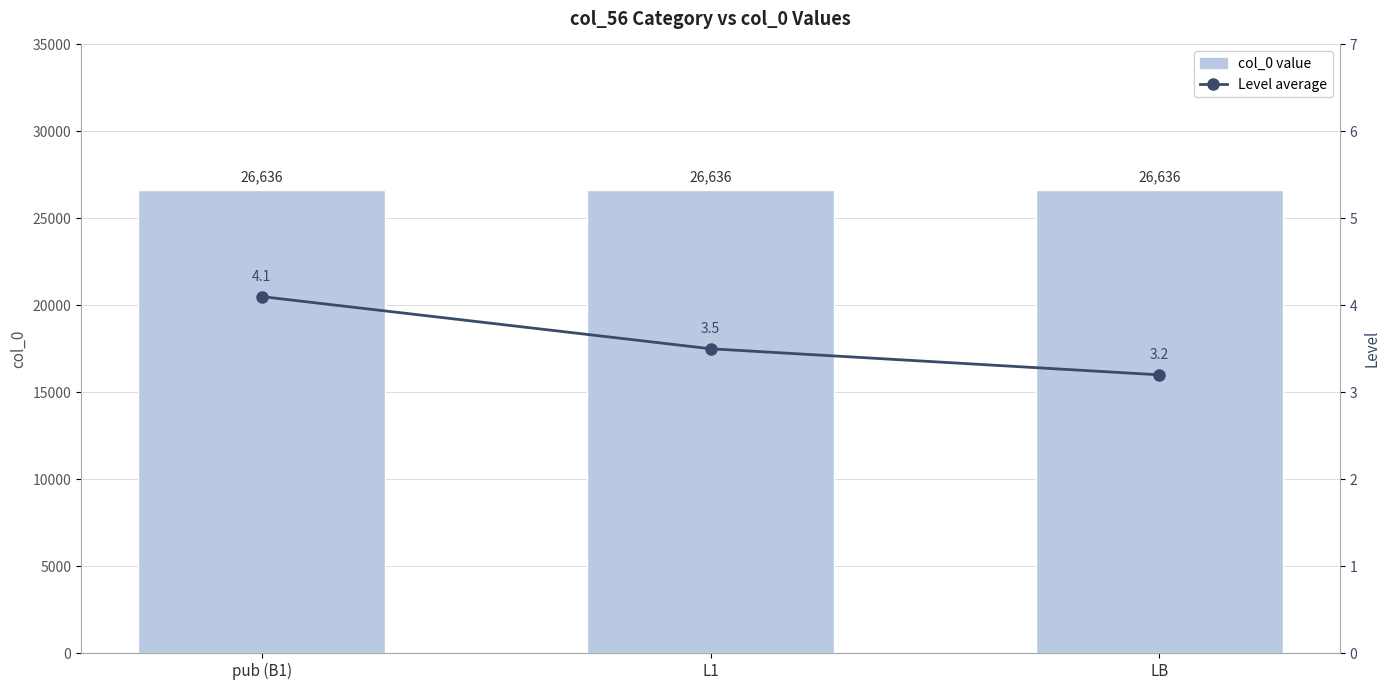

Count the Level average values in the range 3 to 4.

2